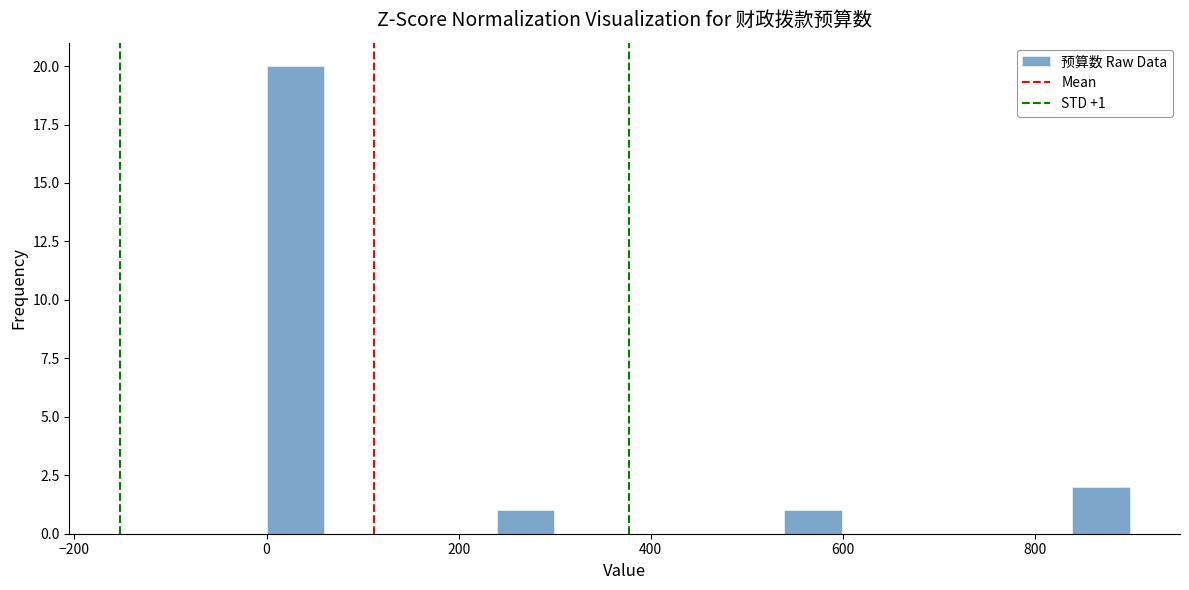

Around what value on the x-axis is the tallest bar? Give the approximate position of its centre, as read against the axis.

20